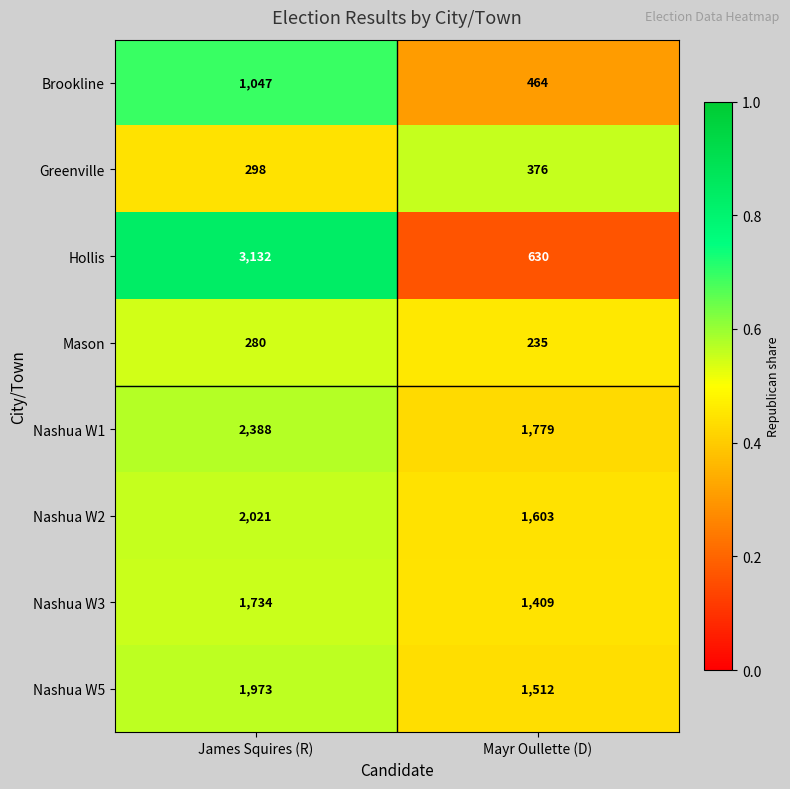

What is the total value across all series at James Squires (R)?

12873